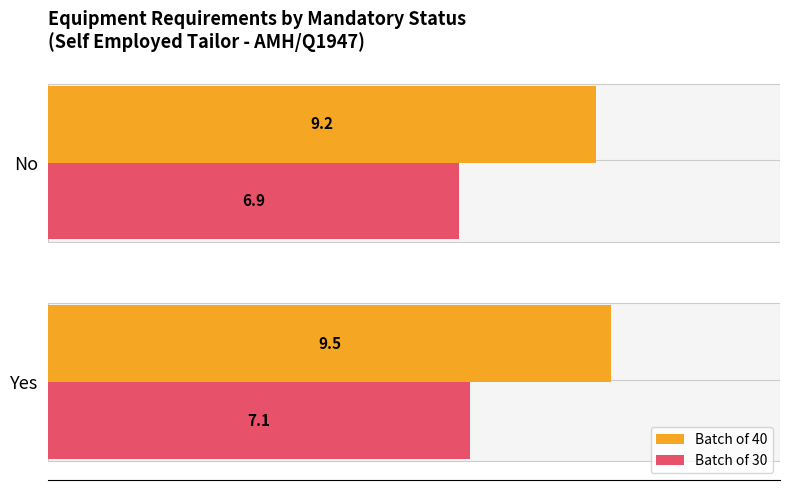

What is the value of the Batch of 40 bar at the 2nd from the left?

9.2